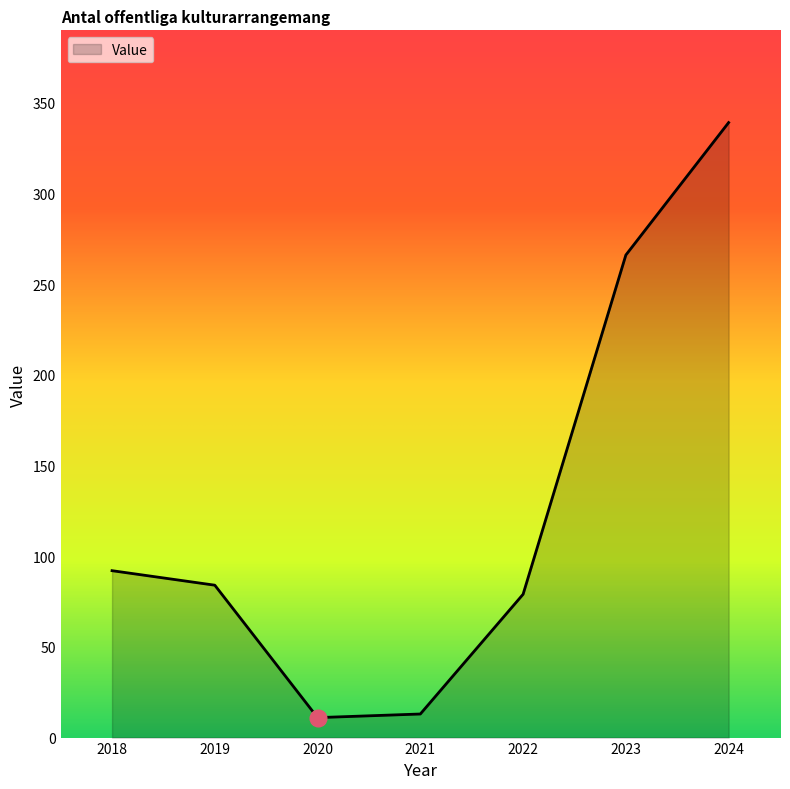

Is it true that the value at 2024 is 339?

True